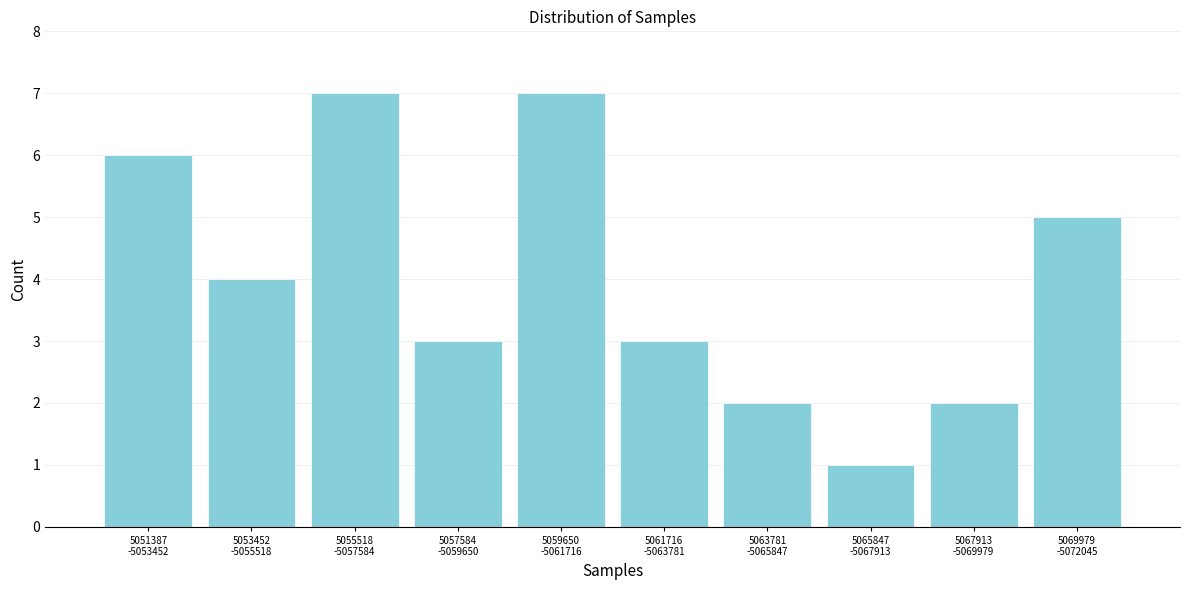

Reading left to right, what are all the values shown in this chart?

6	4	7	3	7	3	2	1	2	5